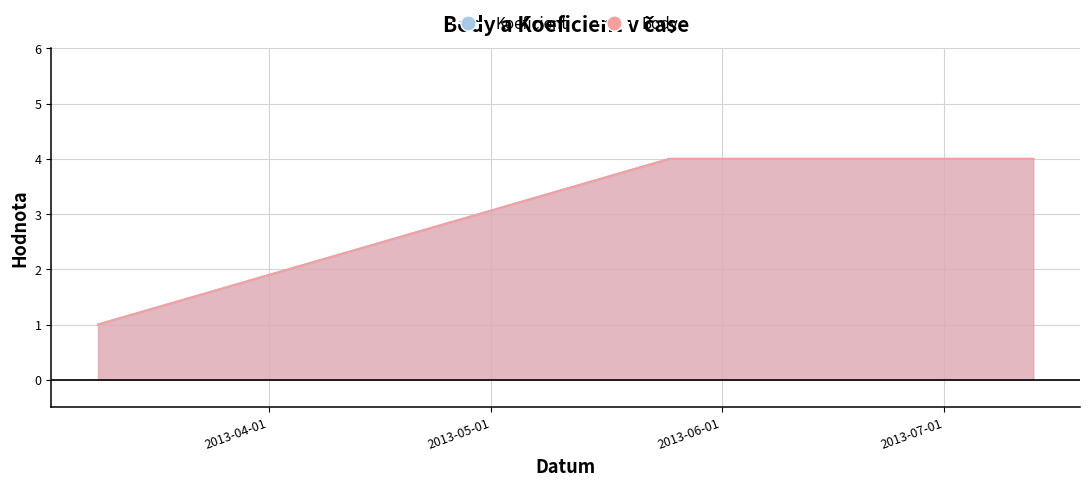

Does the chart display data point markers on the line(s)?

No